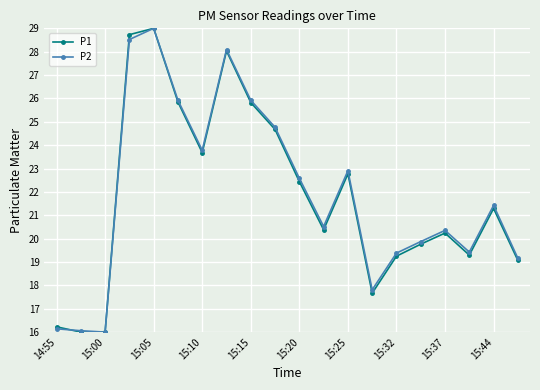

True or false: P2 has more than 0 points higher than both neighbors.

True